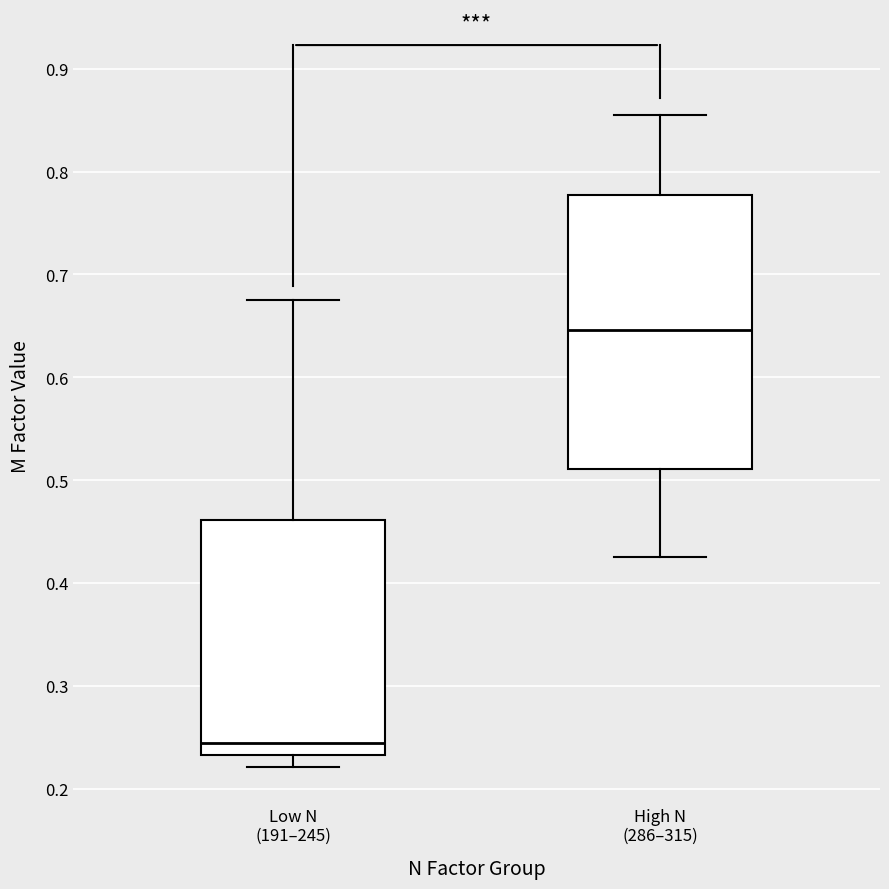

Where is the upper edge of the box for High N (286–315) on the y-axis? The values are not printed on the chart, so give them approximately, as read against the axis.

0.78